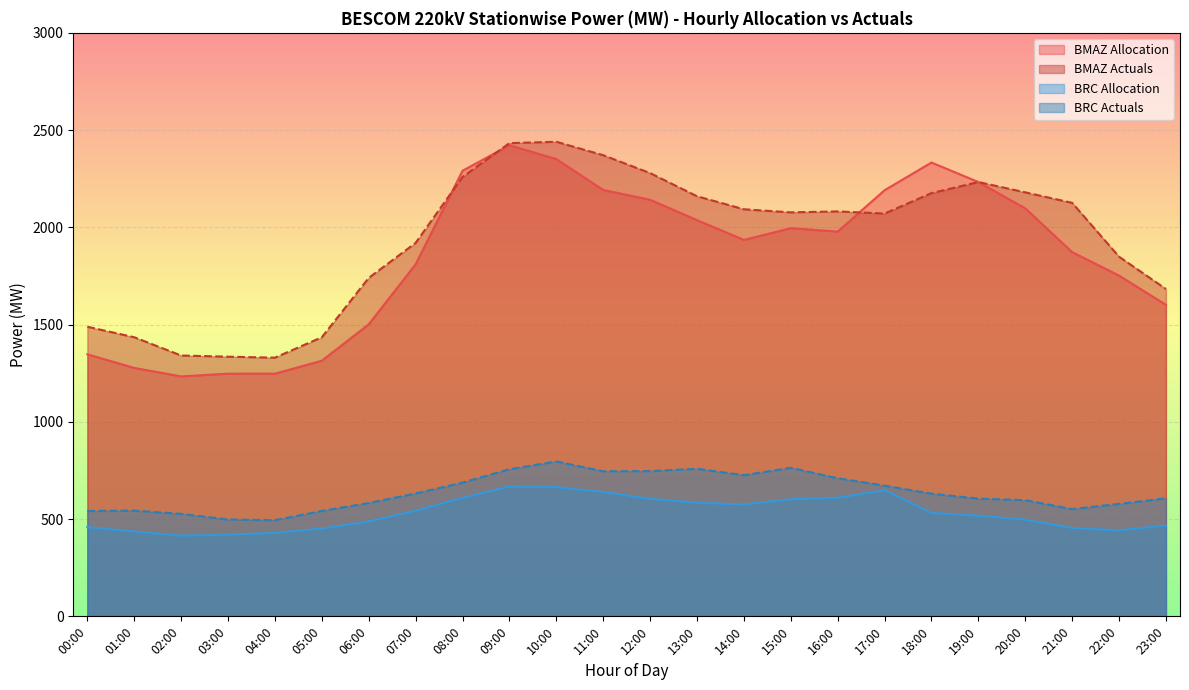

True or false: BMAZ Actuals has a value of 1435.0 at 01:00.

True